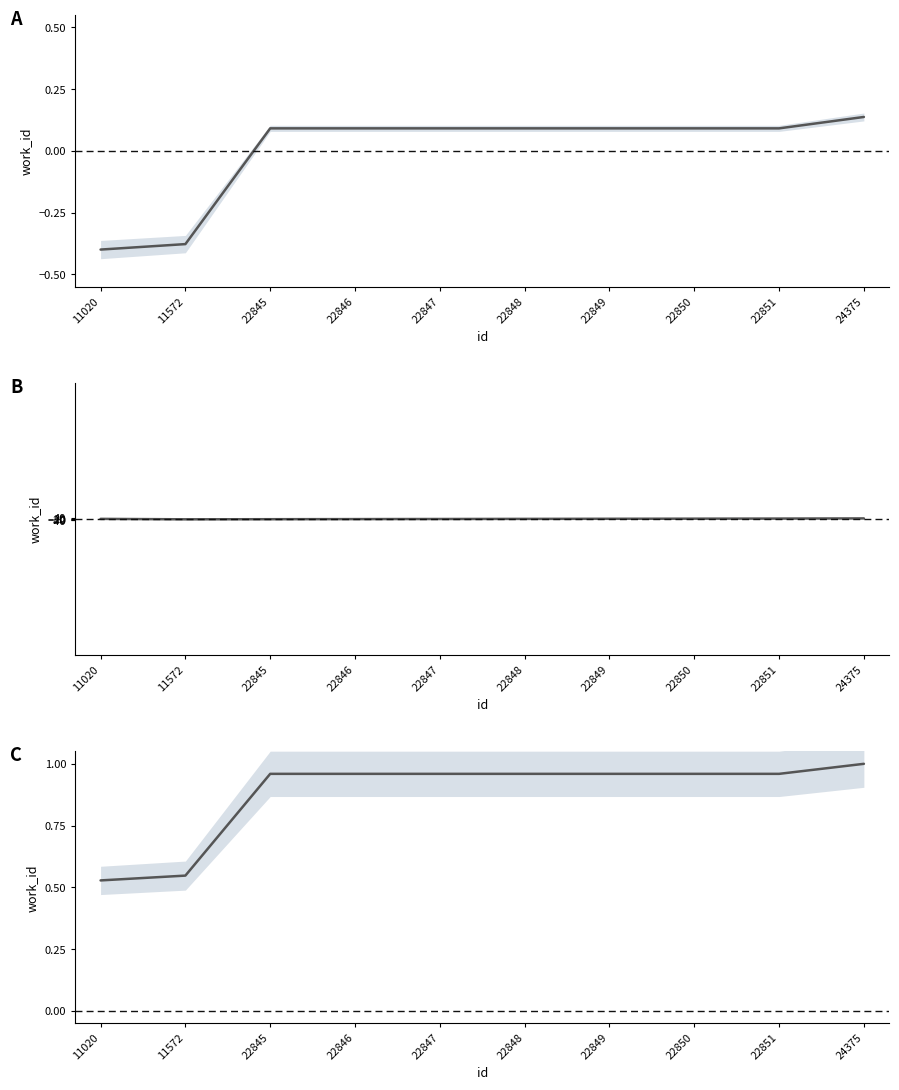

How many series are shown in this chart?

1